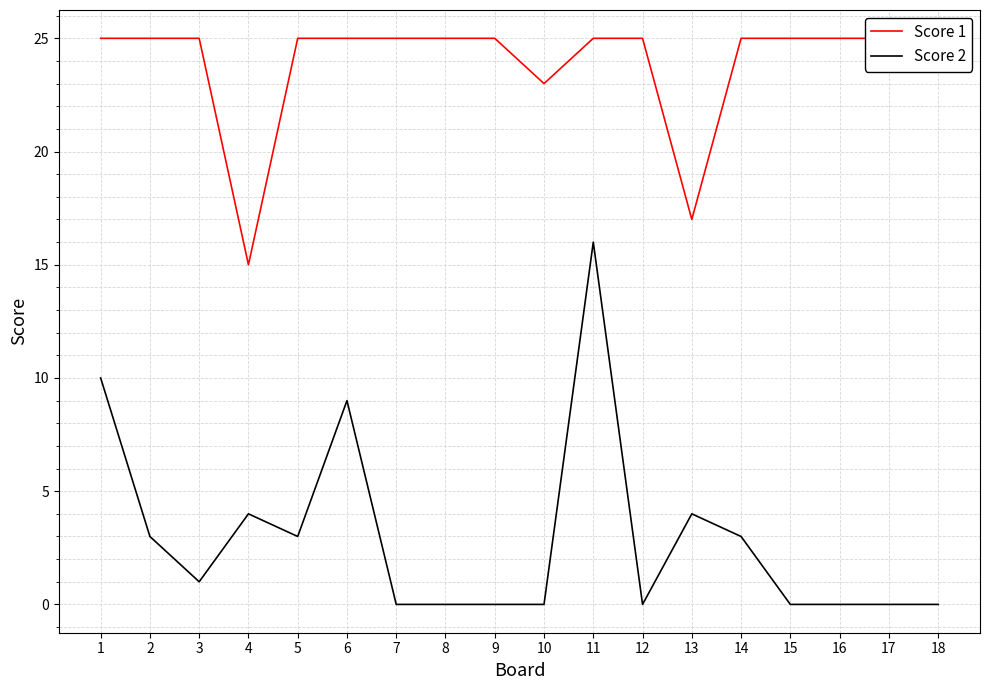

What are all the series names shown in the legend?

Score 1, Score 2